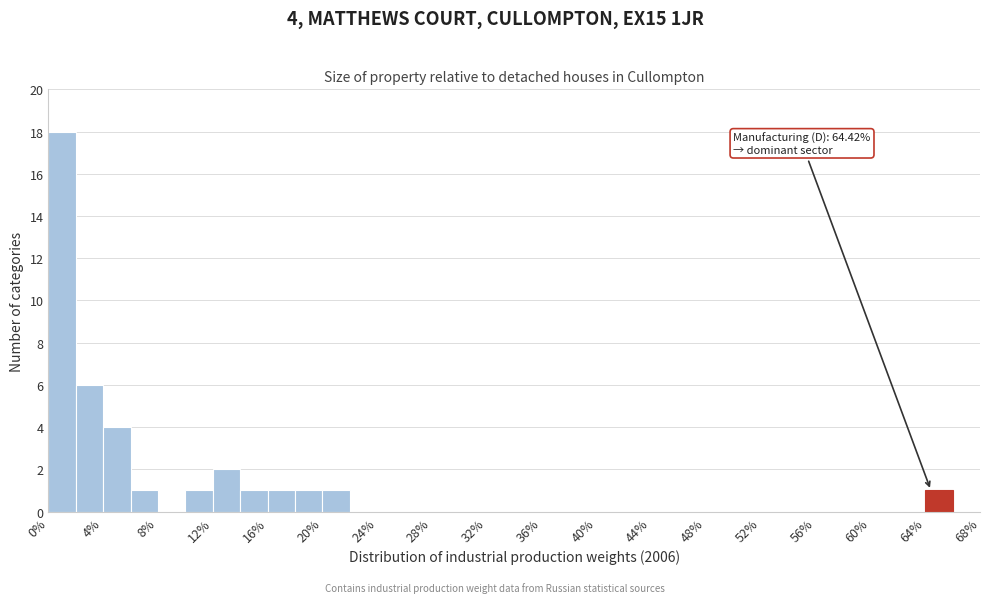

Which range on the x-axis has the tallest bar?

0 to 2